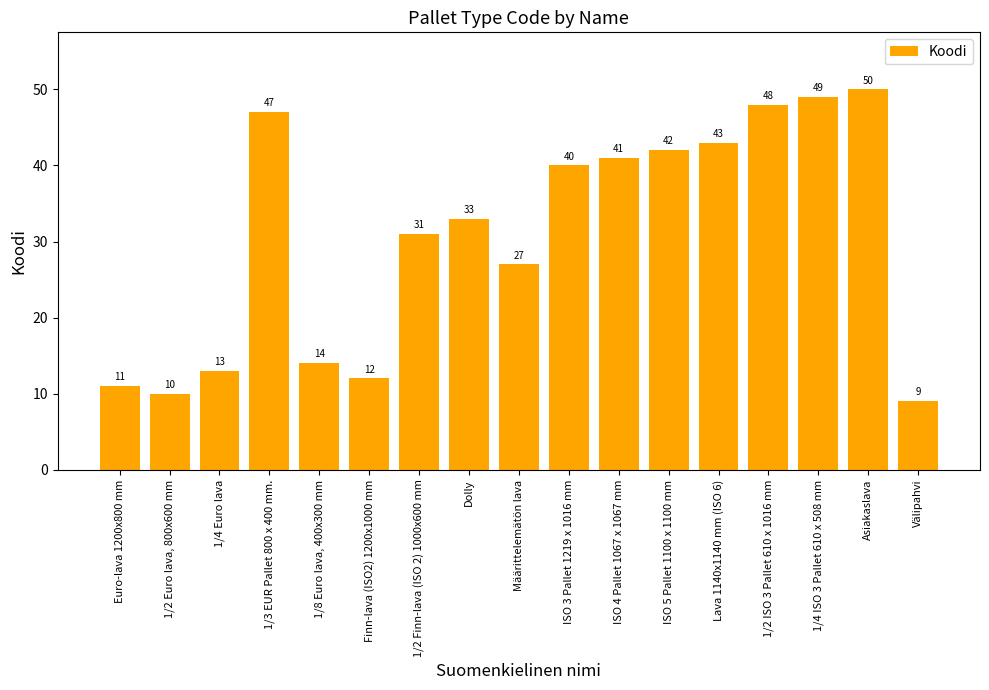

List the labels in order of value, largest first.

Asiakaslava, 1/4 ISO 3 Pallet 610 x 508 mm, 1/2 ISO 3 Pallet 610 x 1016 mm, 1/3 EUR Pallet 800 x 400 mm., Lava 1140x1140 mm (ISO 6), ISO 5 Pallet 1100 x 1100 mm, ISO 4 Pallet 1067 x 1067 mm, ISO 3 Pallet 1219 x 1016 mm, Dolly, 1/2 Finn-lava (ISO 2) 1000x600 mm, Määrittelemätön lava, 1/8 Euro lava, 400x300 mm, 1/4 Euro lava, Finn-lava (ISO2) 1200x1000 mm, Euro-lava 1200x800 mm, 1/2 Euro lava, 800x600 mm, Välipahvi